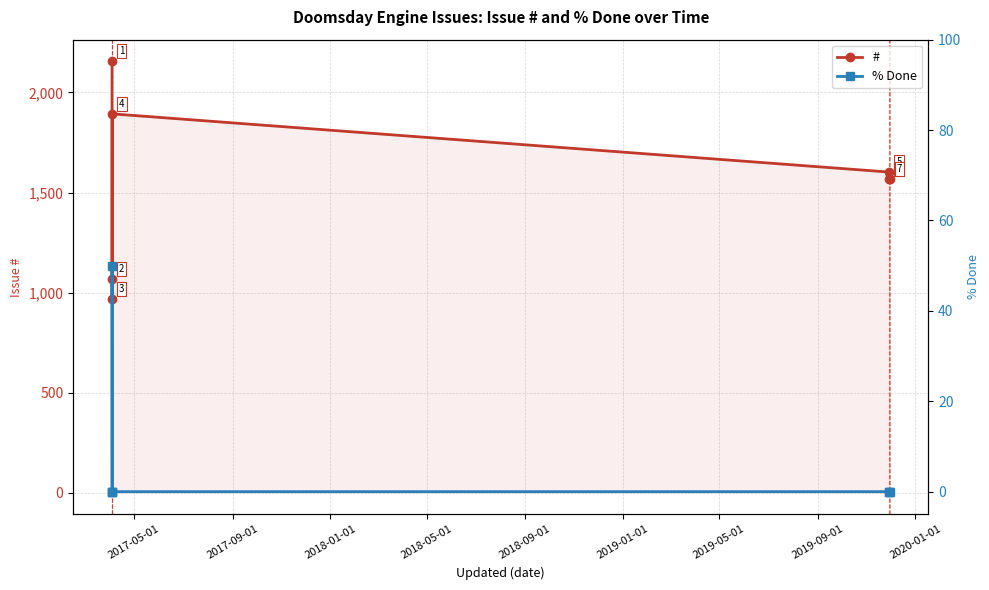

Does the chart display data point markers on the line(s)?

Yes